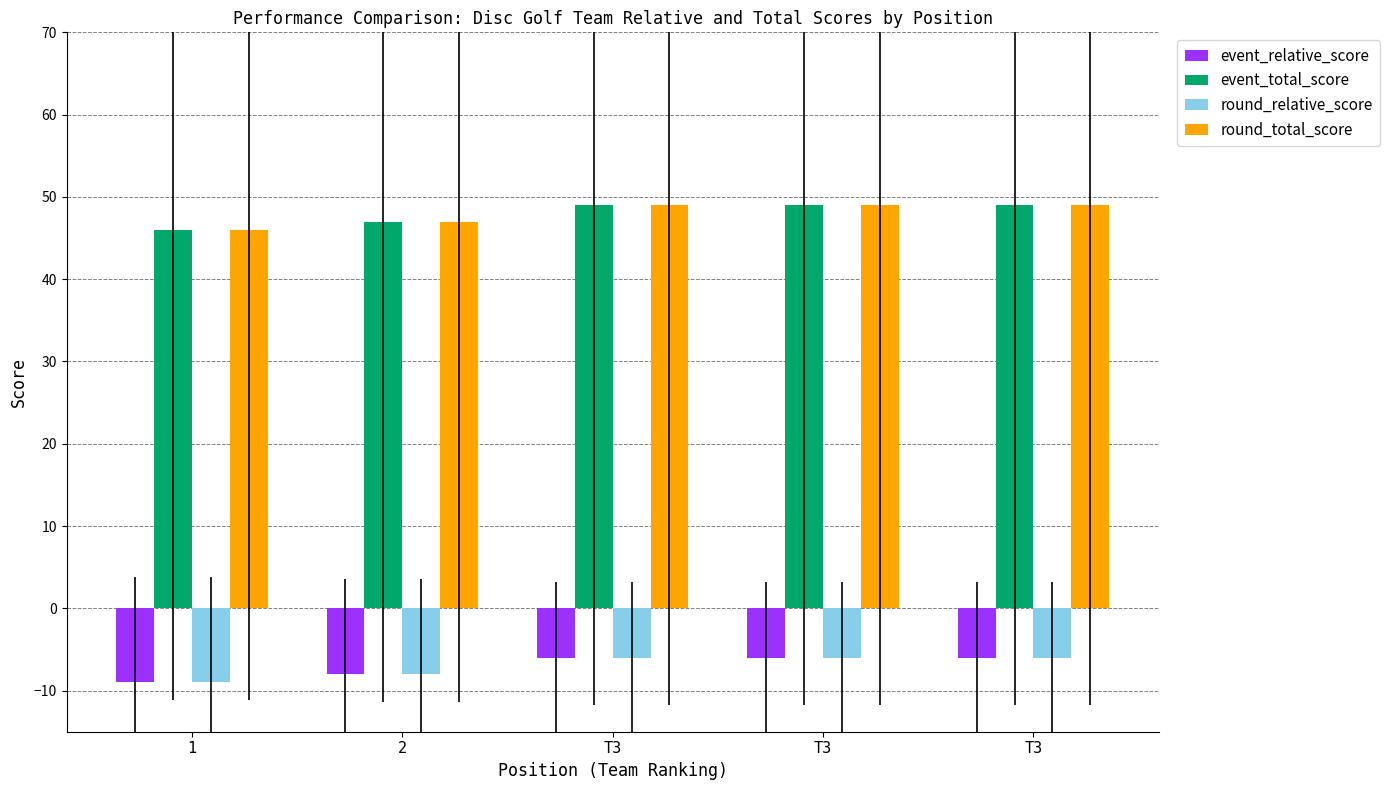

How many round_total_score values are between 47 and 49?

4